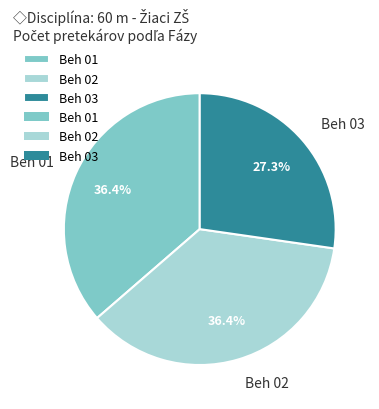

Between Beh 02 and Beh 03, which is larger?

Beh 02